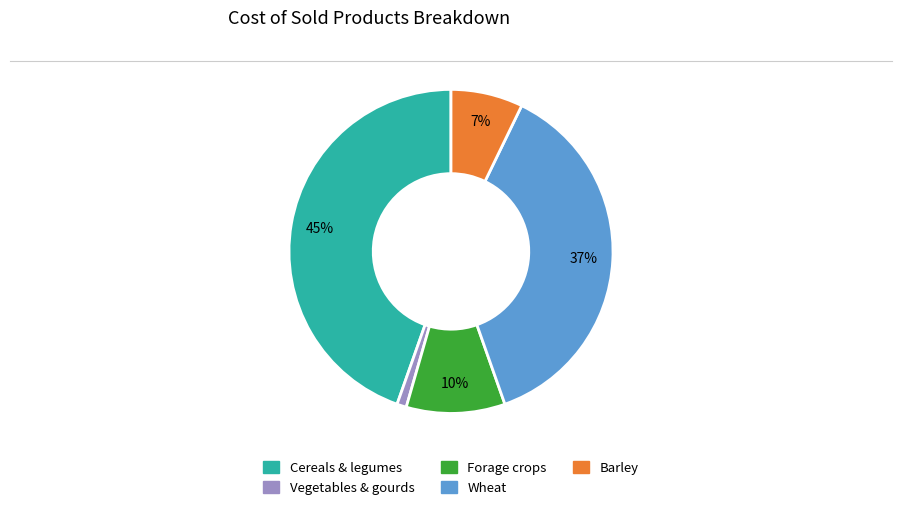

Is it true that Vegetables & gourds is 11% of the pie?

False